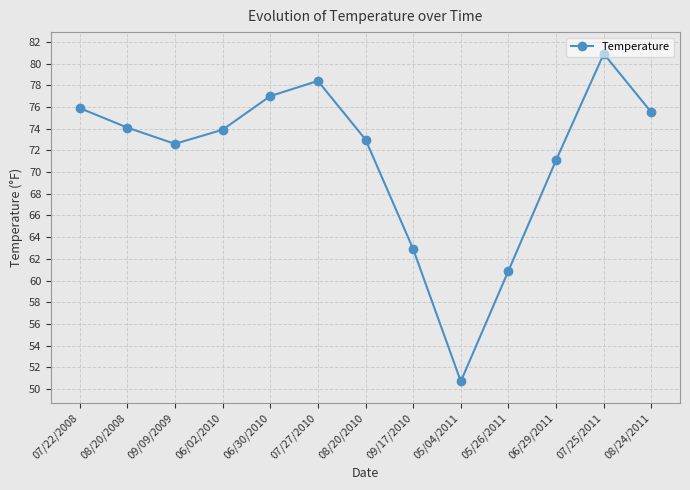

At which category does the data reach its first local valley?

09/09/2009